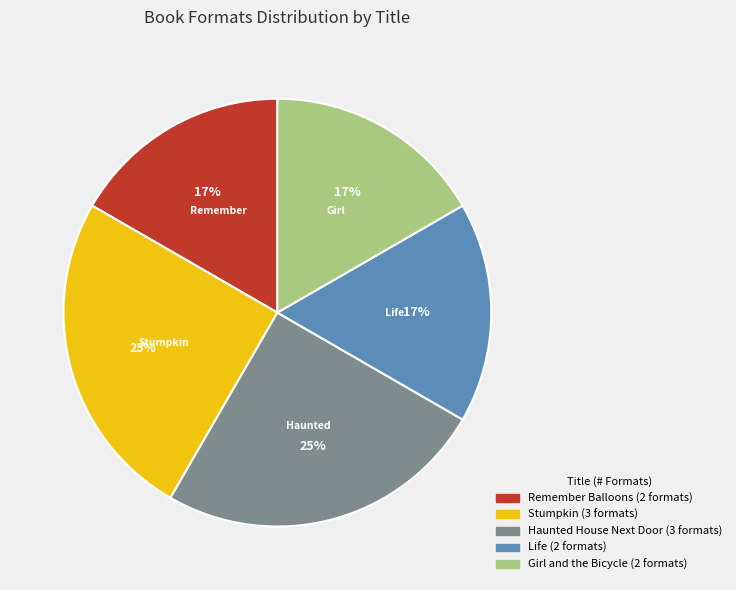

Is there a majority slice in this chart?

No